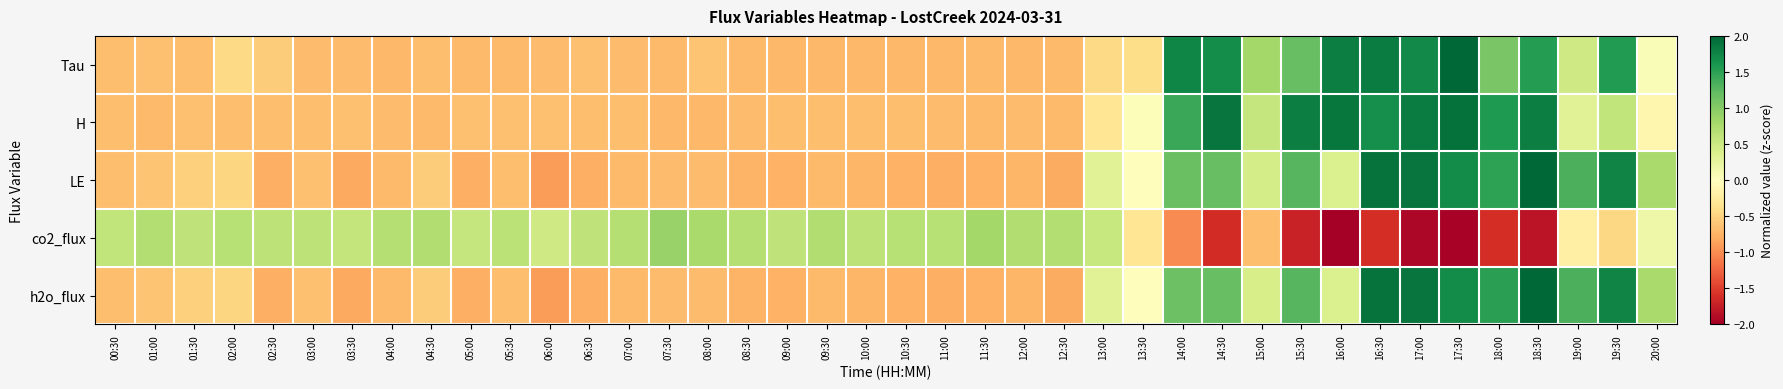

Which has a higher value, 01:00 or 10:00?

01:00